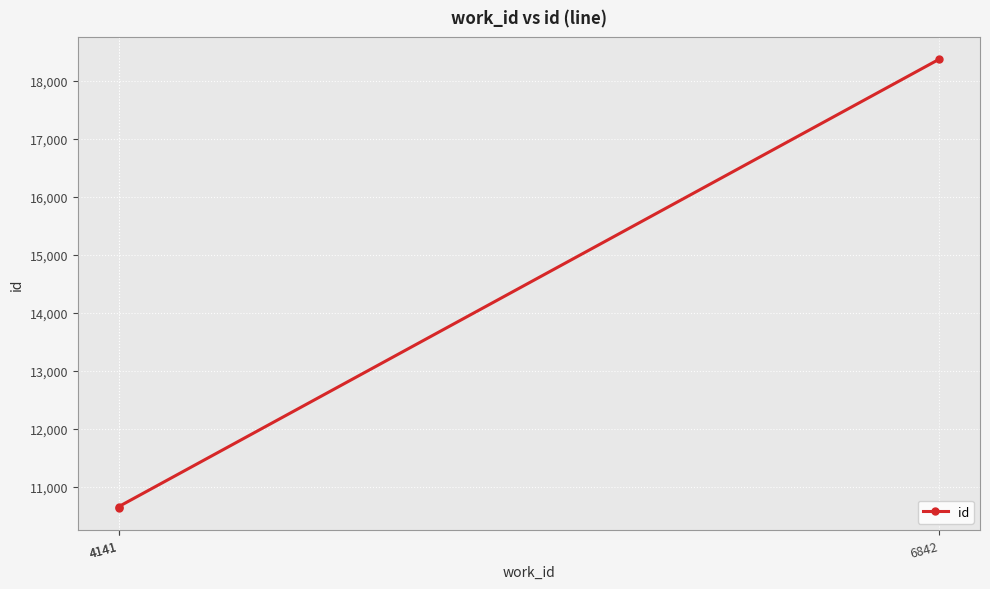

Count the number of values greater than 10665.

1